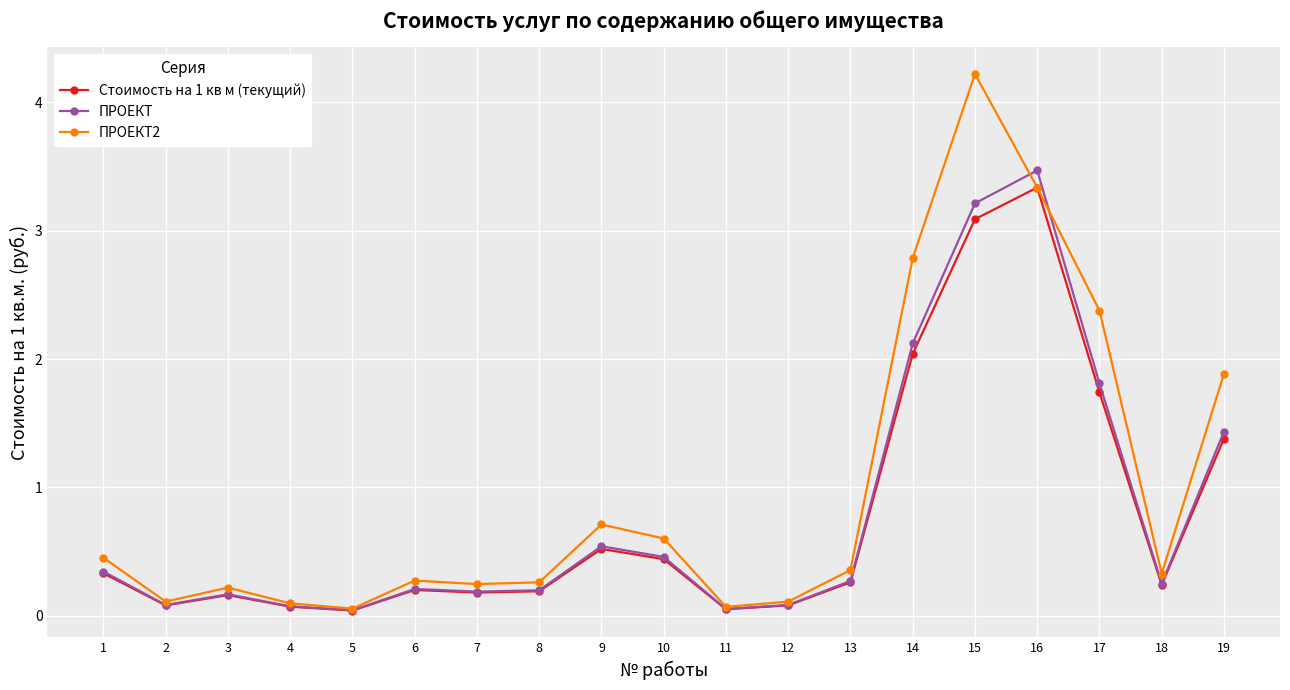

Which series has the largest range (max minus min)?

ПРОЕКТ2